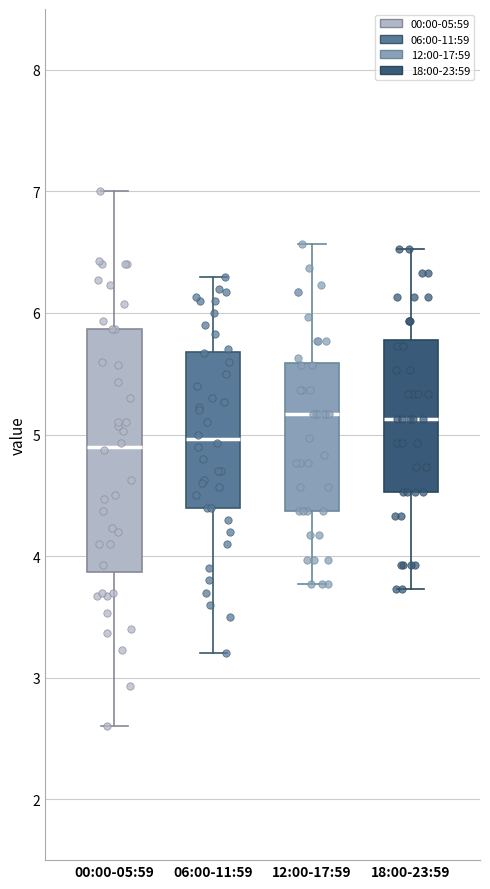

Where is the lower edge of the box for 12:00-17:59 on the y-axis? The values are not printed on the chart, so give them approximately, as read against the axis.

4.4